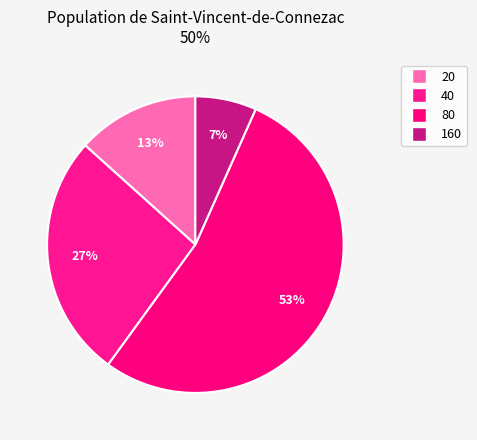

Which slice is the largest?

80